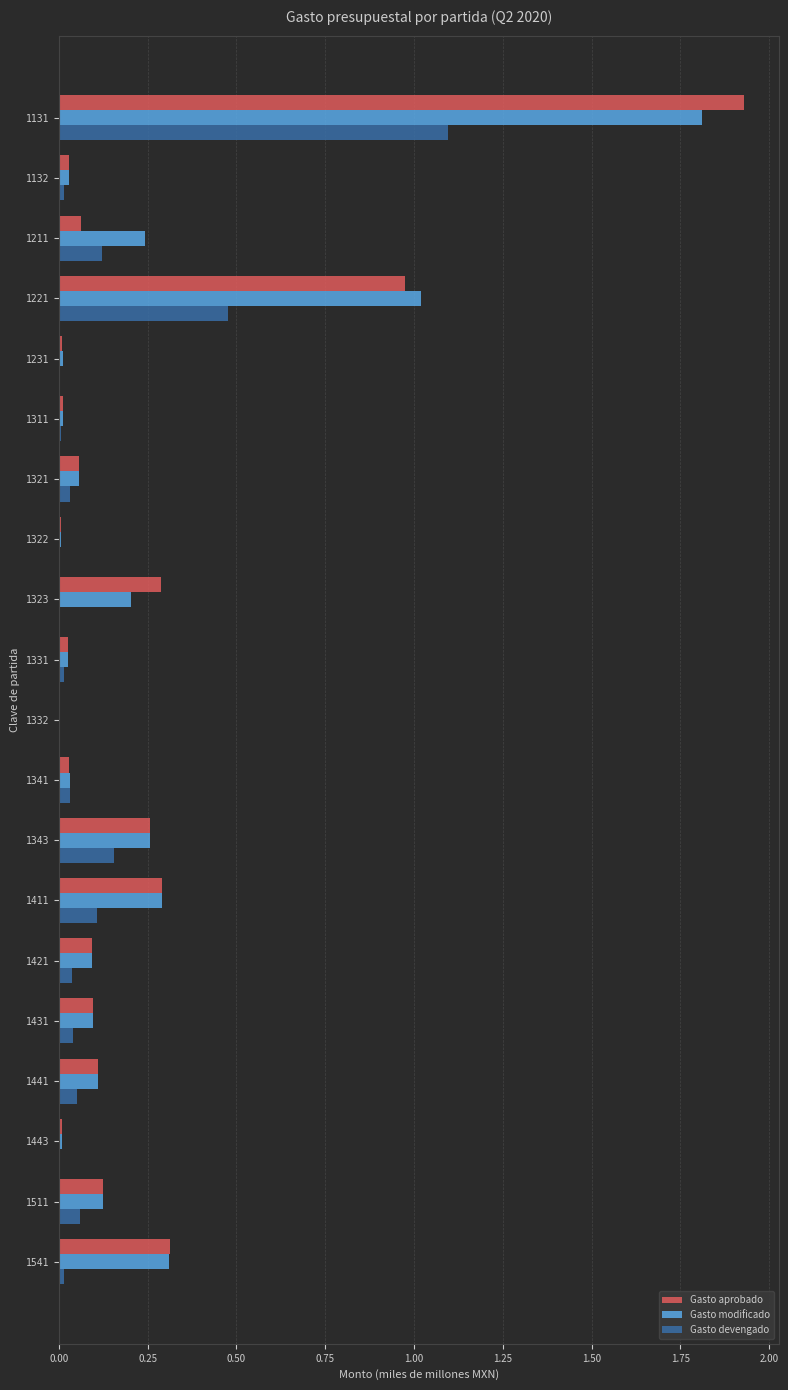

The Gasto modificado series shows 0.1 at 1431. True or false?

True